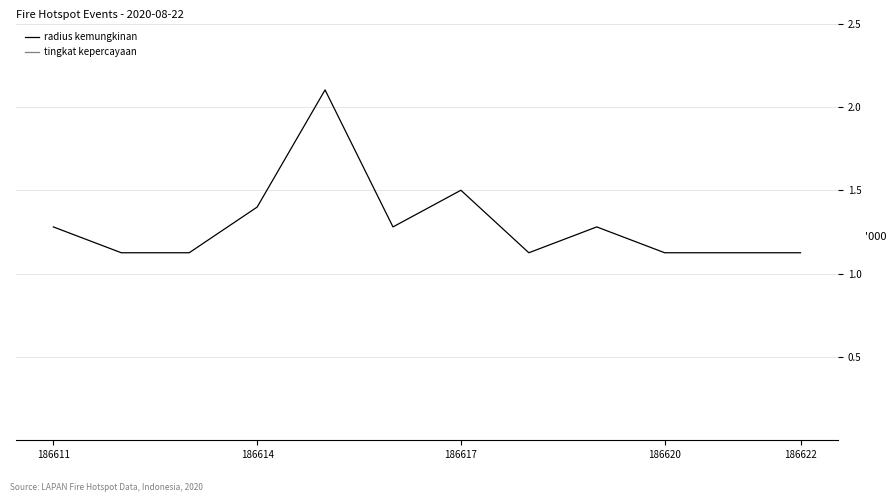

Is it true that radius kemungkinan equals 1.4 at 186614?

True